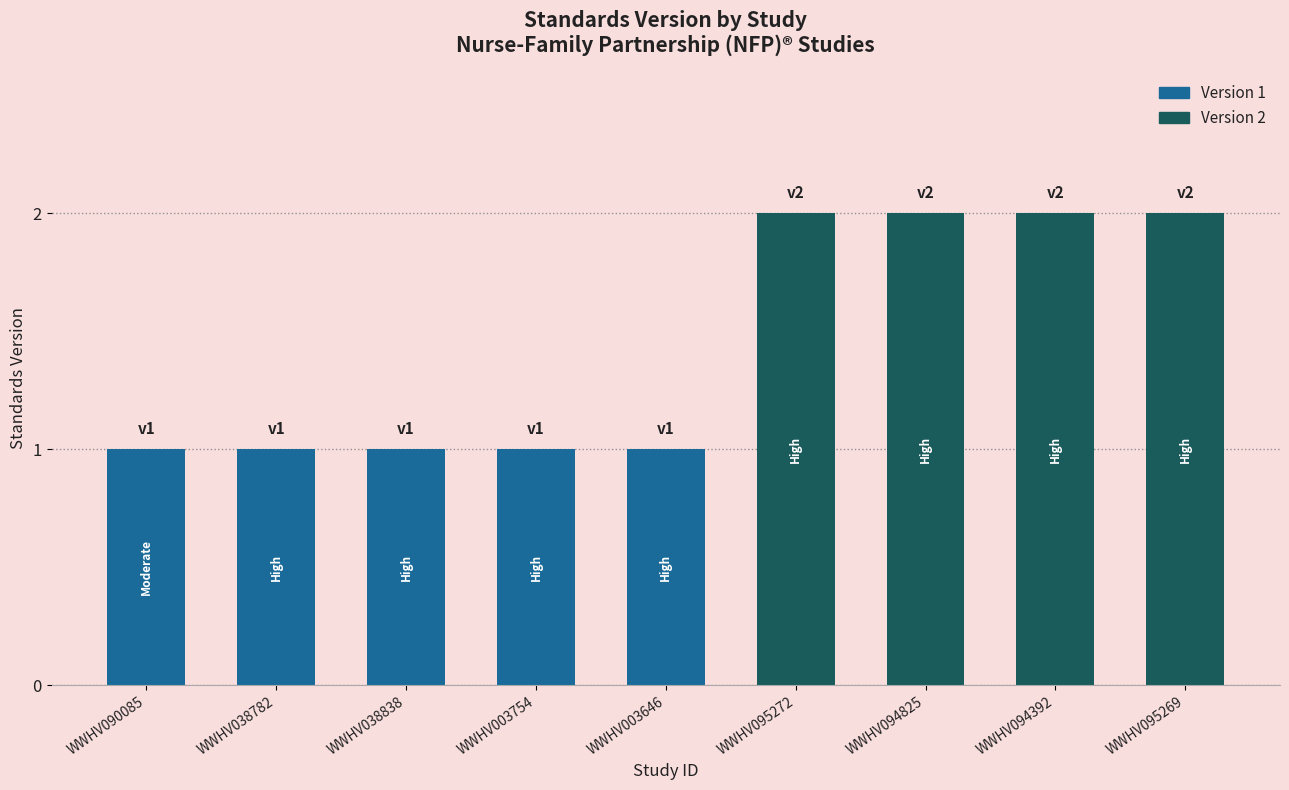

Reading left to right, transcribe all the data shown in this chart.

1	1	1	1	1	2	2	2	2